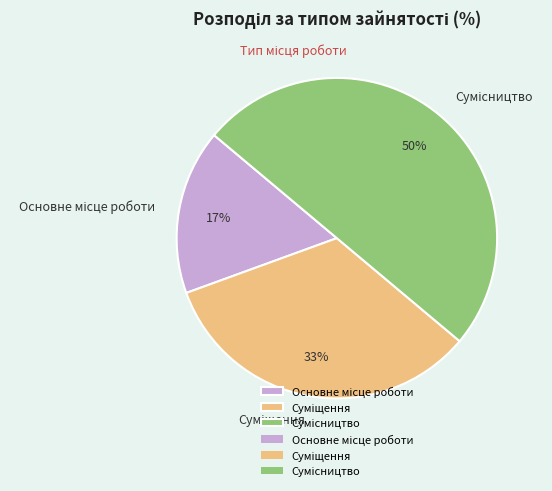

Count the number of slices in the pie.

3